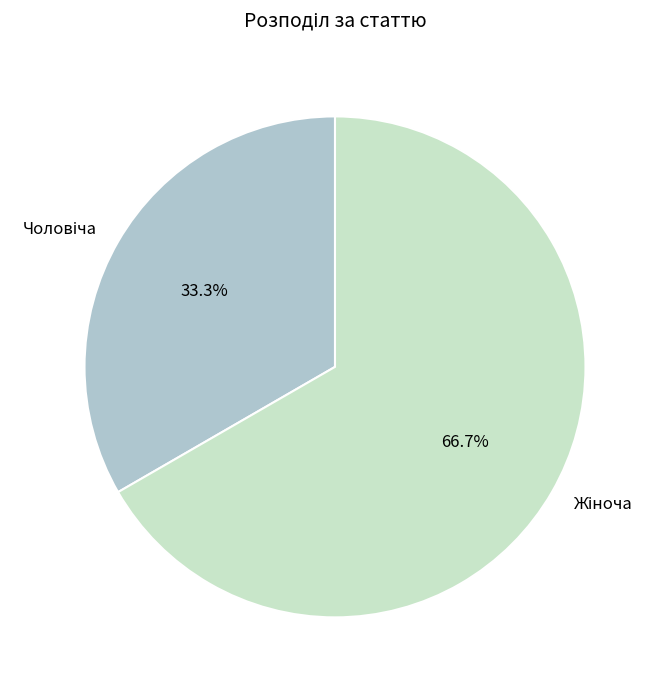

Is there a majority slice in this chart?

Yes